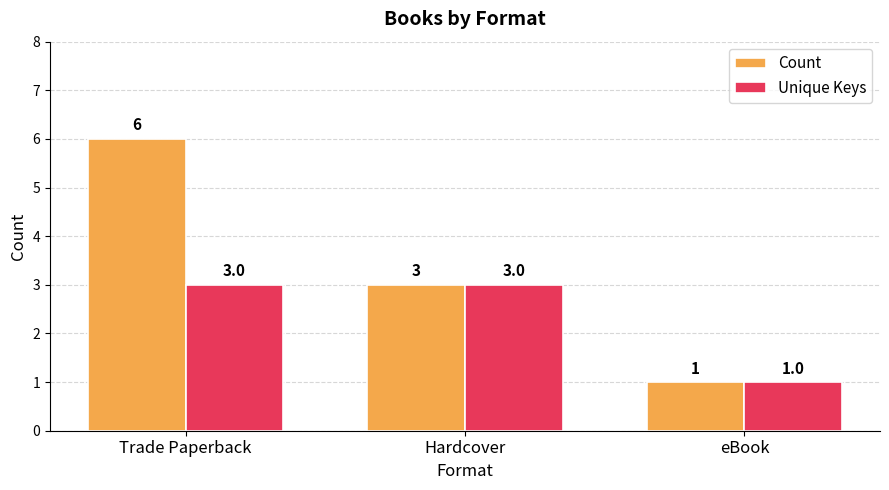

Which series has the widest spread of values?

Count